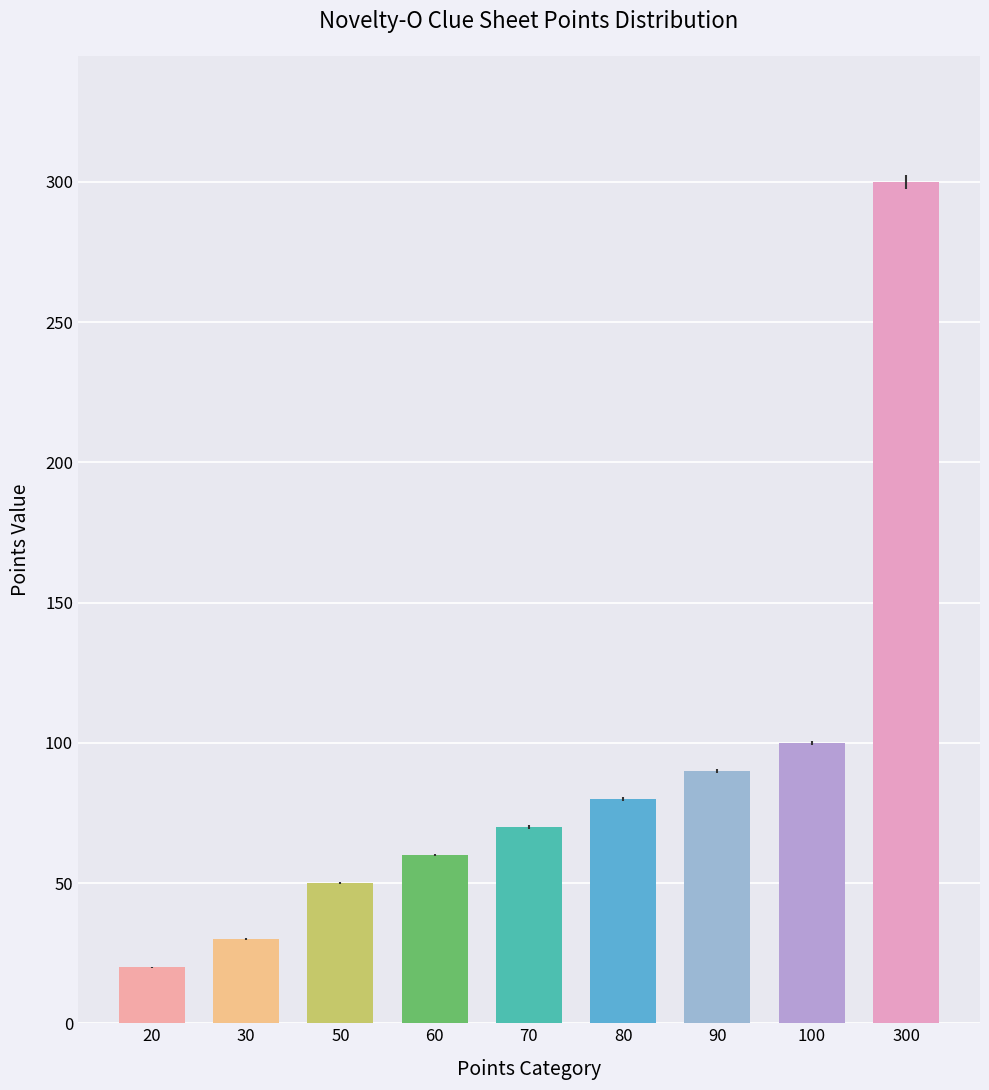

What is the approximate value at 50, to the nearest 5?

50